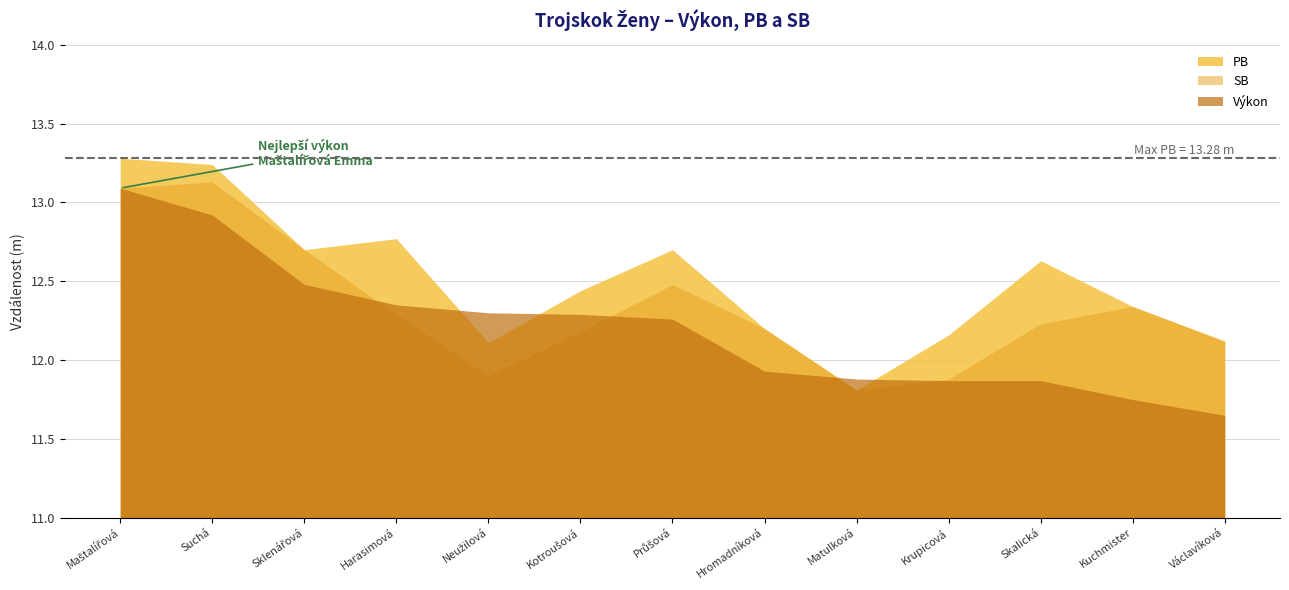

The SB series shows 12.2 at Hromadníková Tereza. True or false?

True